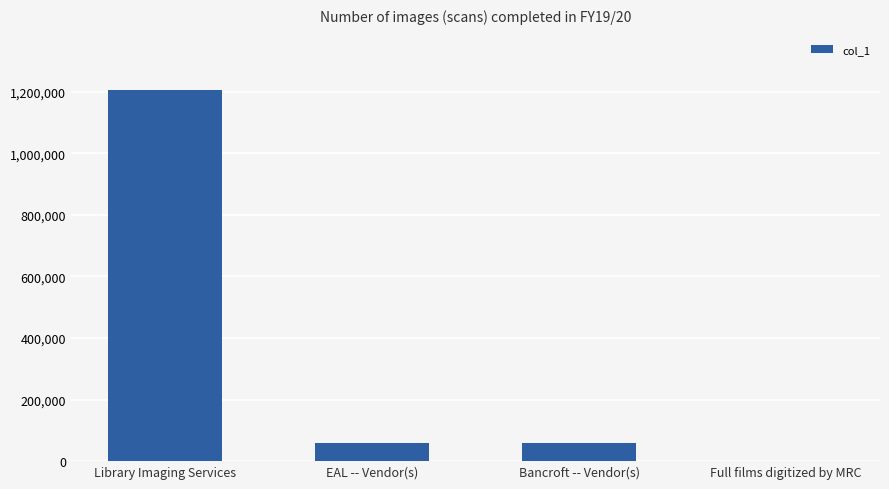

What is the maximum value shown in the chart?

1204334